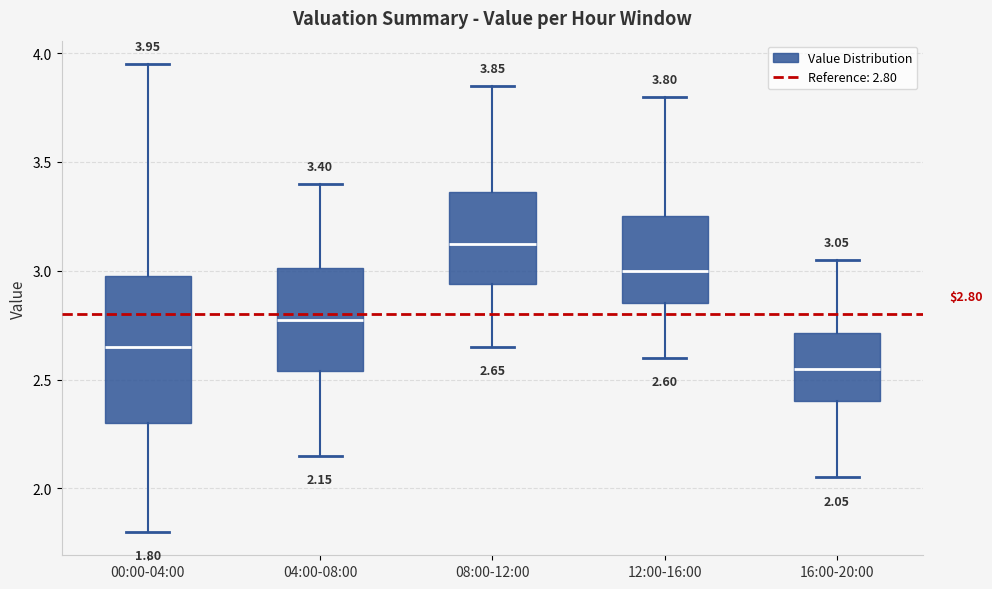

Which box is the tallest, from its lower edge to its upper edge?

00:00-04:00